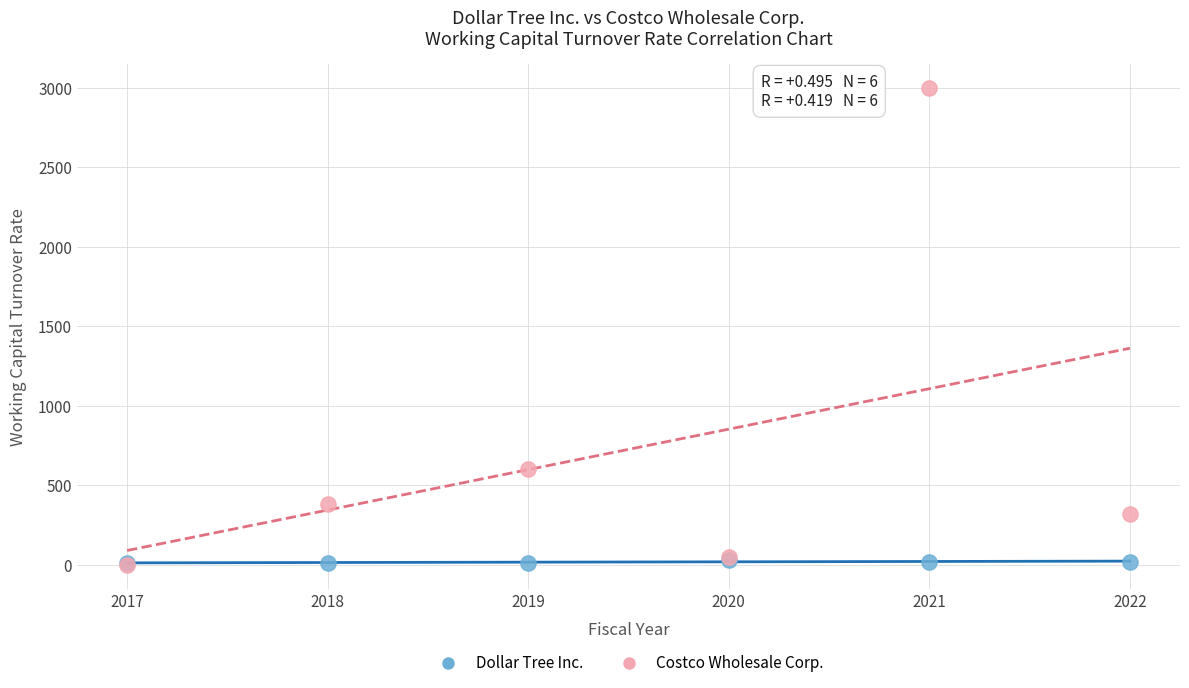

In the Costco Wholesale Corp. series, what Y value is closest to 1500?

602.2